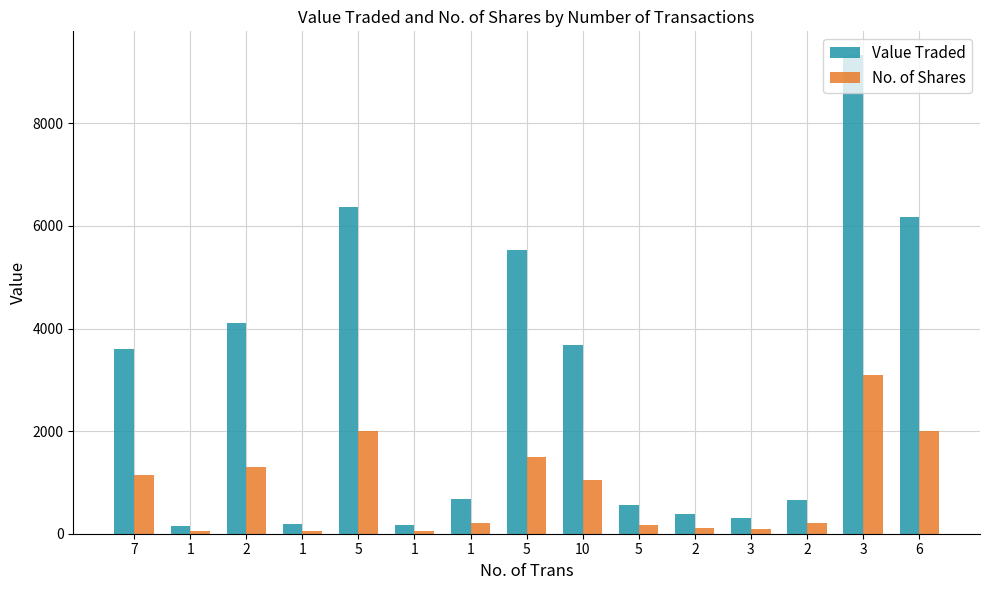

What is the minimum value for Value Traded?

143